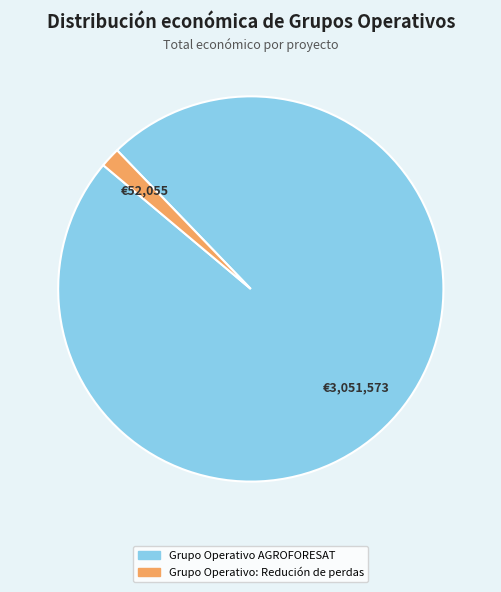

Combined, do Grupo Operativo AGROFORESAT and Grupo Operativo: Redución de perdas account for over 50%?

Yes